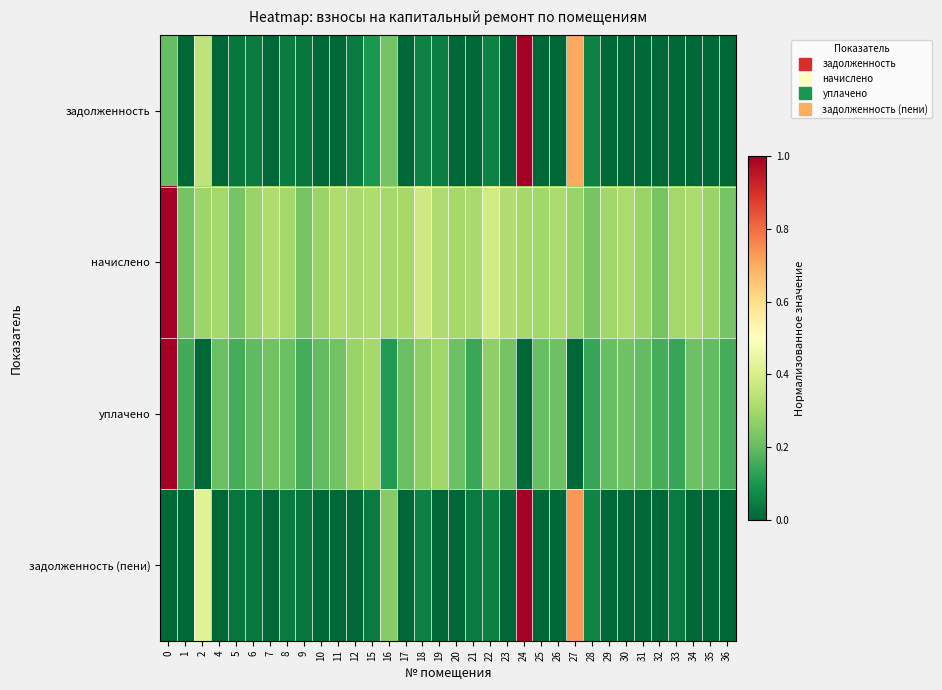

List the series in order of their peak value, highest first.

задолженность, начислено, уплачено, задолженность (пени)